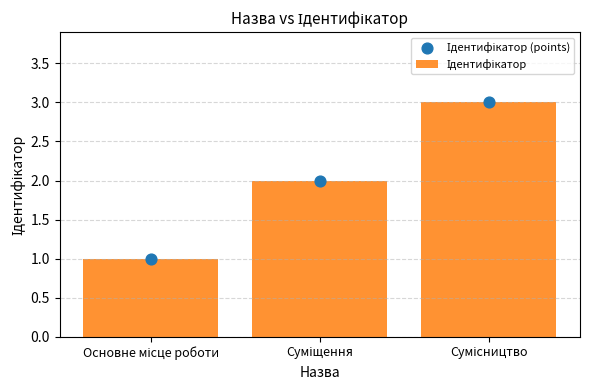

At how many categories does at least one series exceed 1?

2